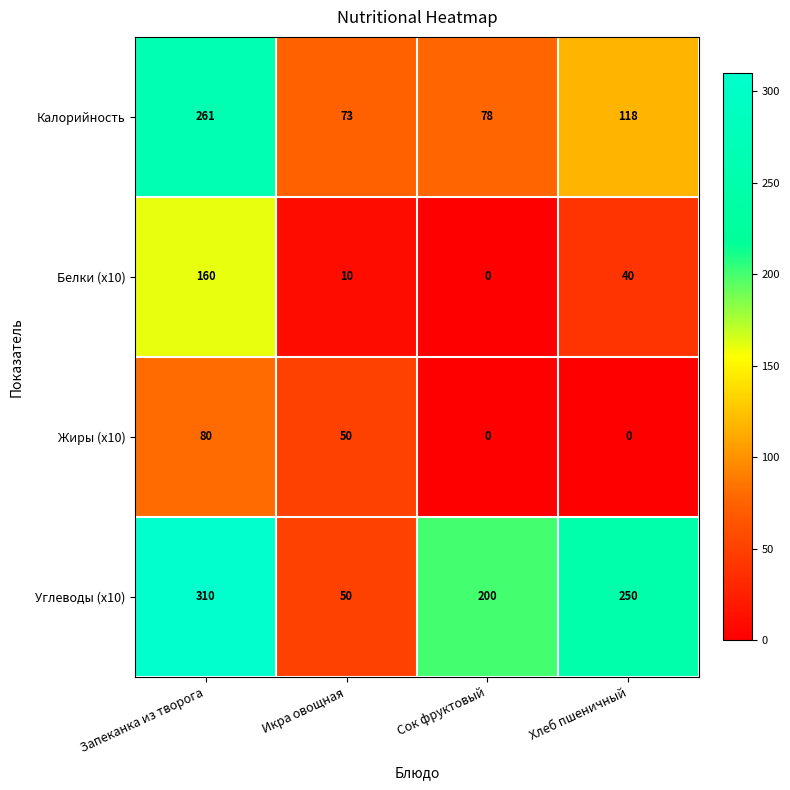

Which series has the largest total across all categories?

Углеводы (x10)